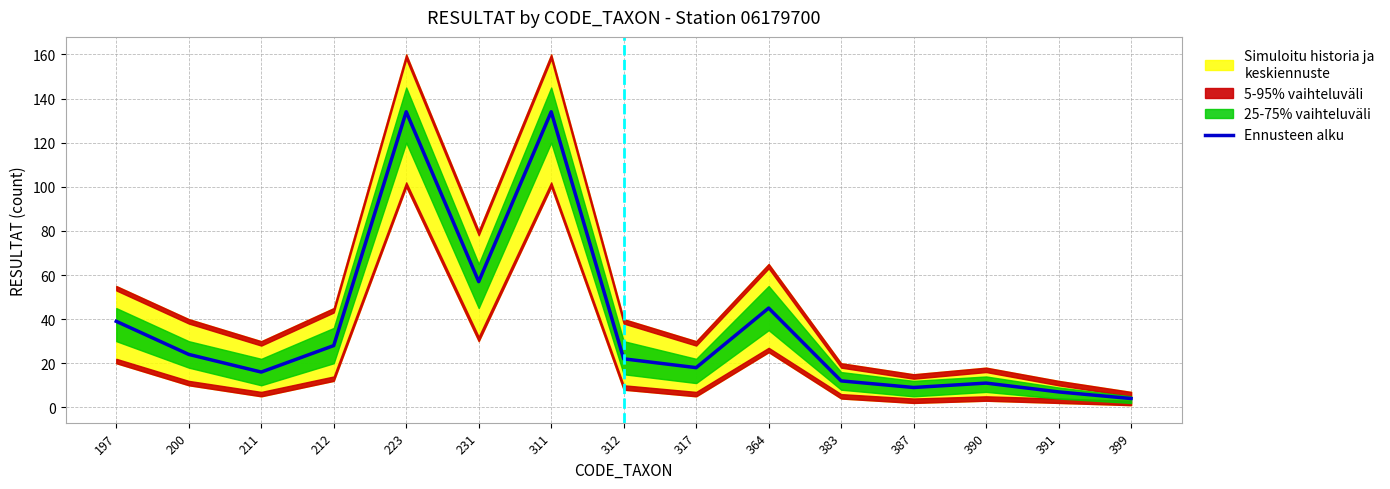

At which category does 5-95% lower reach its first local peak?

223